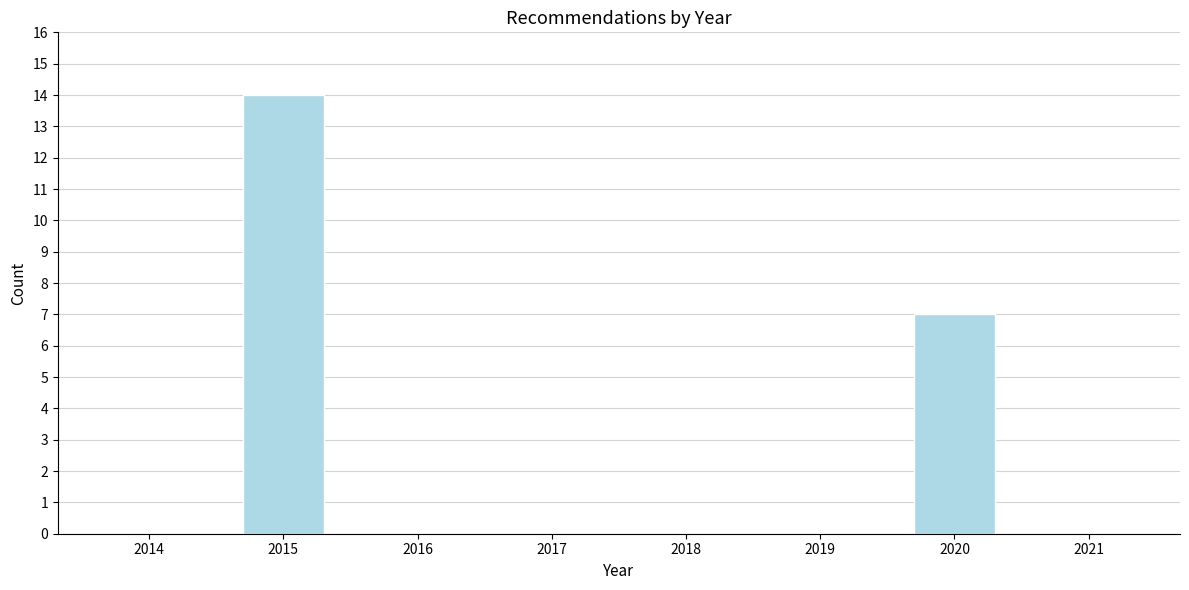

Reading left to right, what are all the values shown in this chart?

2014=0	2015=14	2016=0	2017=0	2018=0	2019=0	2020=7	2021=0